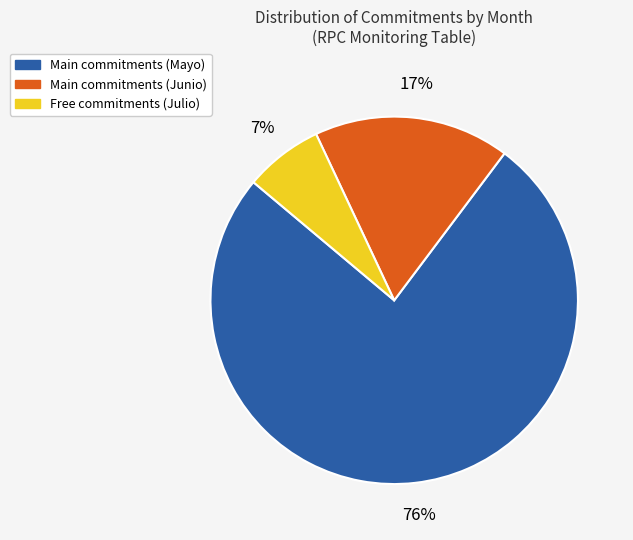

Does any single category account for the majority?

Yes